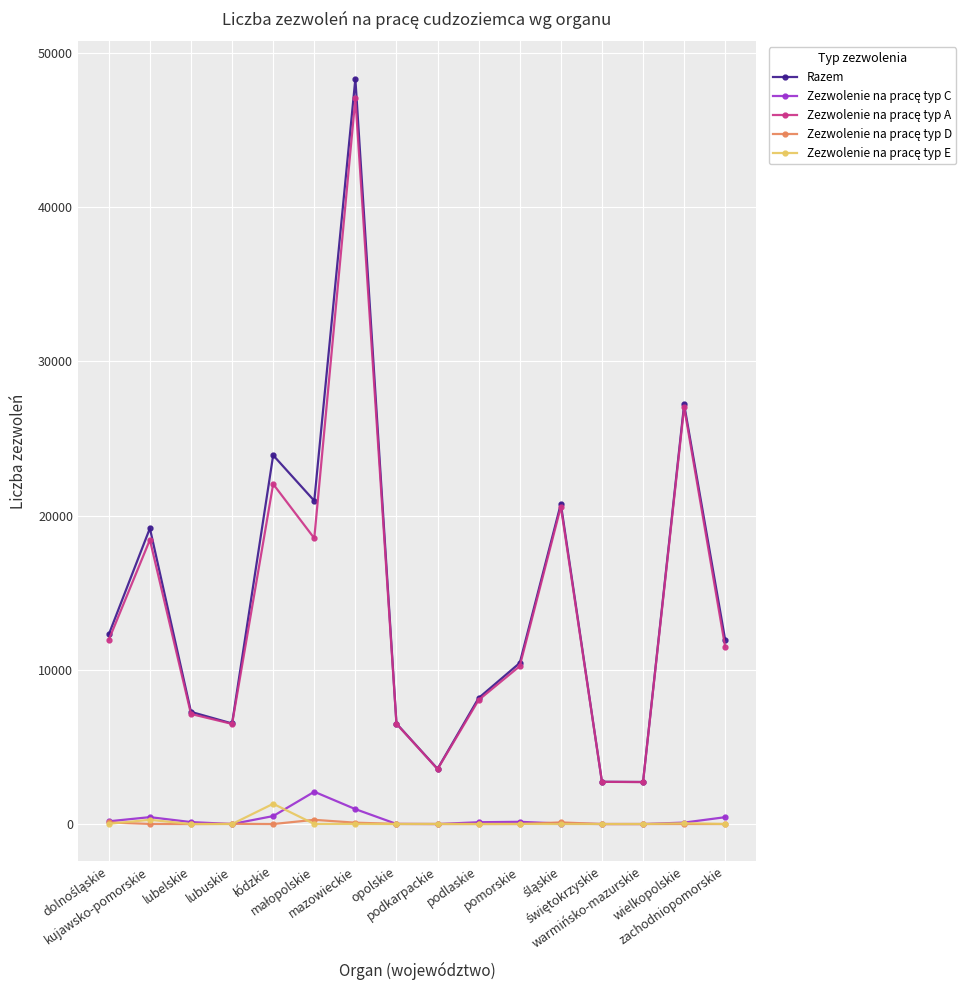

True or false: Razem has more than 2 interior local peaks.

True